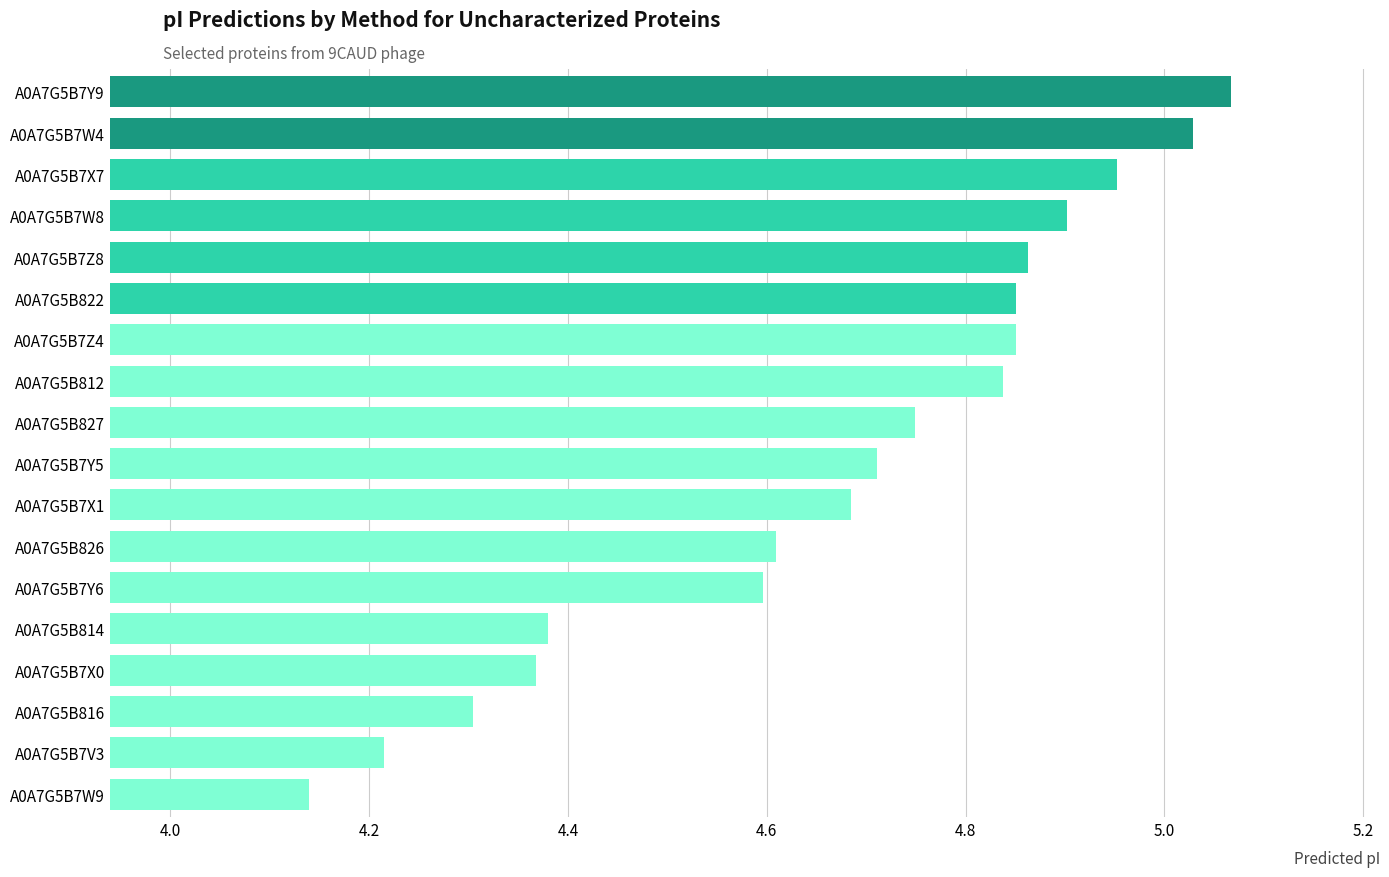

Which category has the highest value across all series?

A0A7G5B7Y9